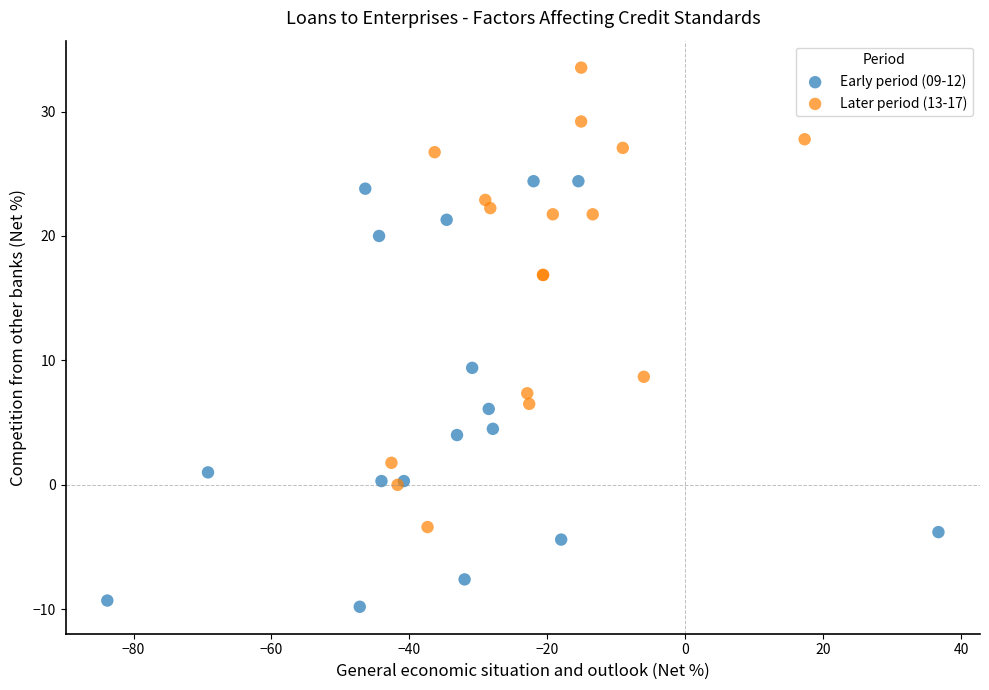

Which series contains the lowest Y value?

Early period (09-12)